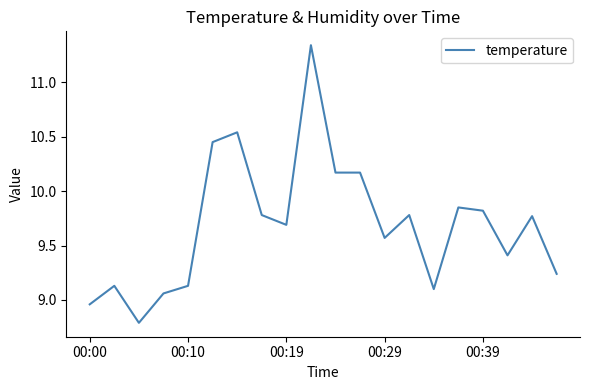

Which has a higher value, 00:29 or 00:00?

00:29